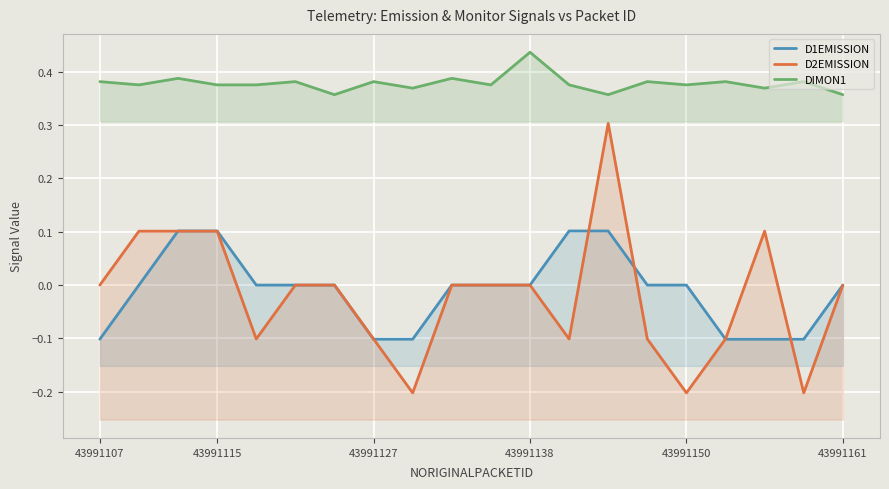

The value of D2EMISSION at 17 is 0.1. True or false?

False